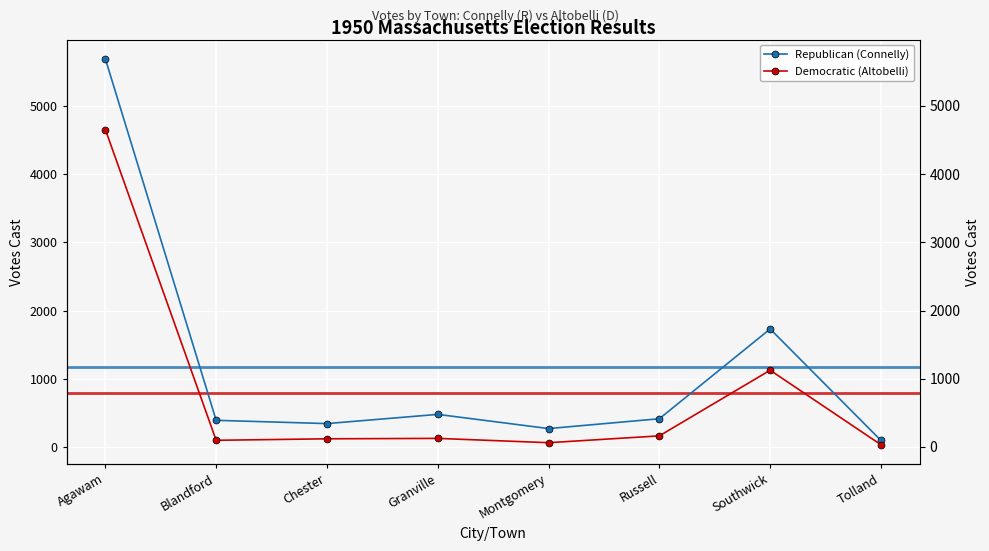

What are all the series names shown in the legend?

Republican (Connelly), Democratic (Altobelli)